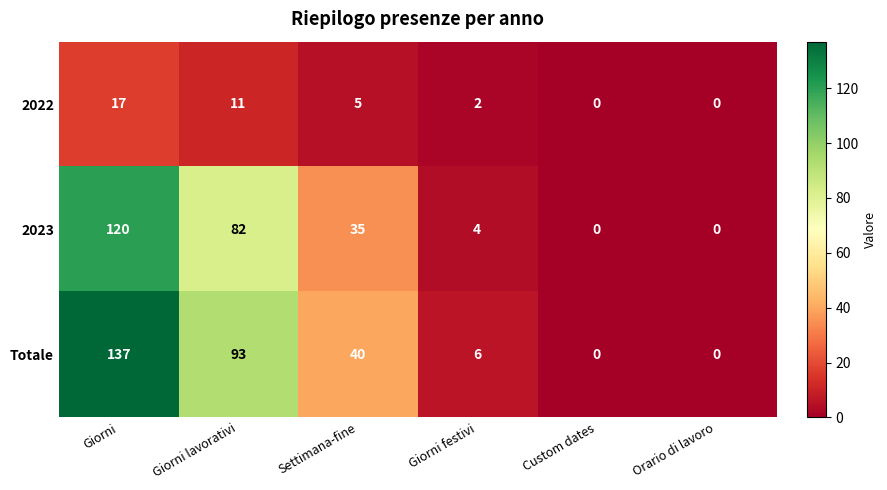

Where is 2023 nearest to the value 60?

Giorni lavorativi